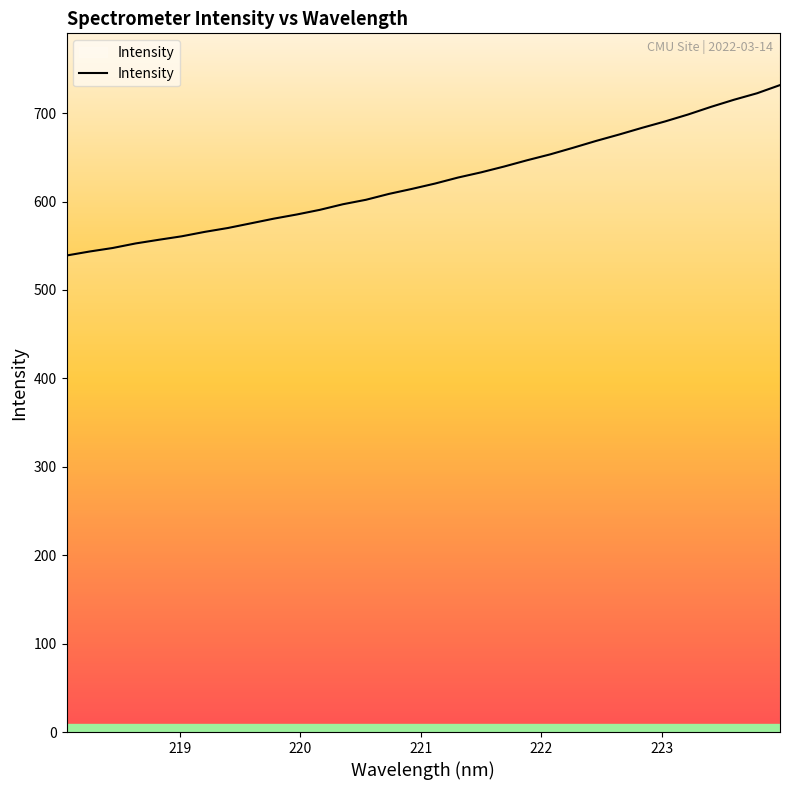

What is the greatest value displayed?

731.7